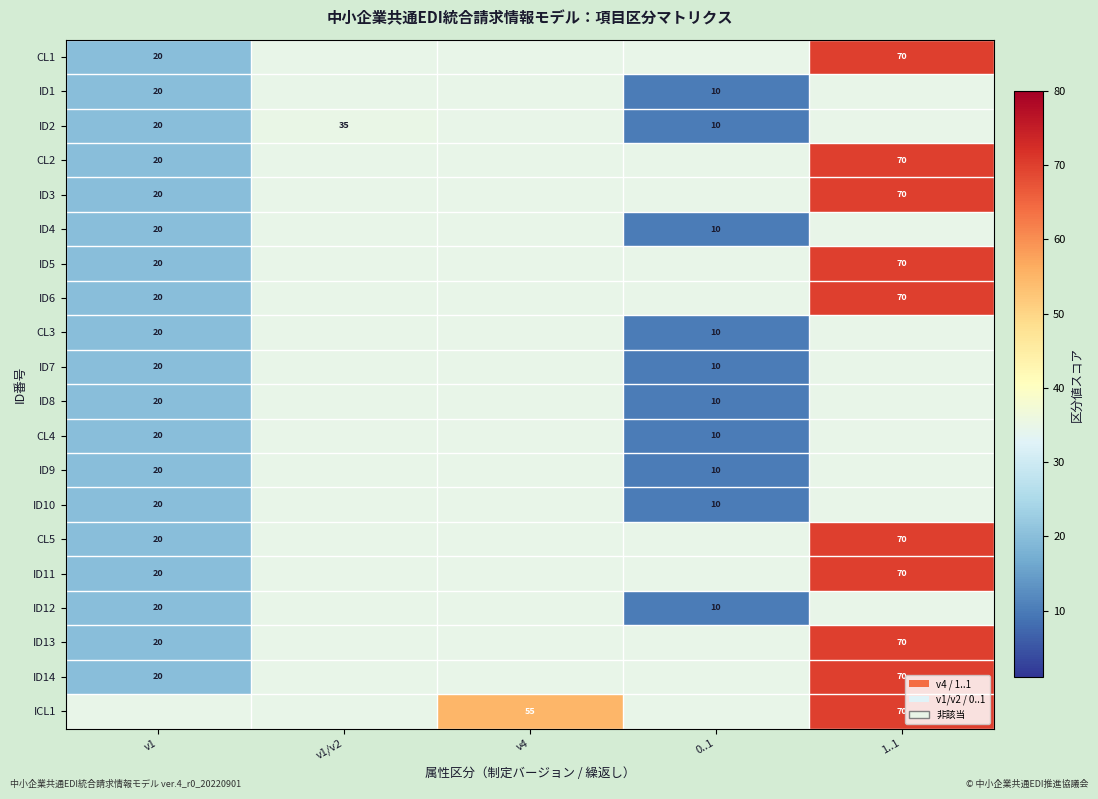

The ID11 series shows 33 at v1. True or false?

False